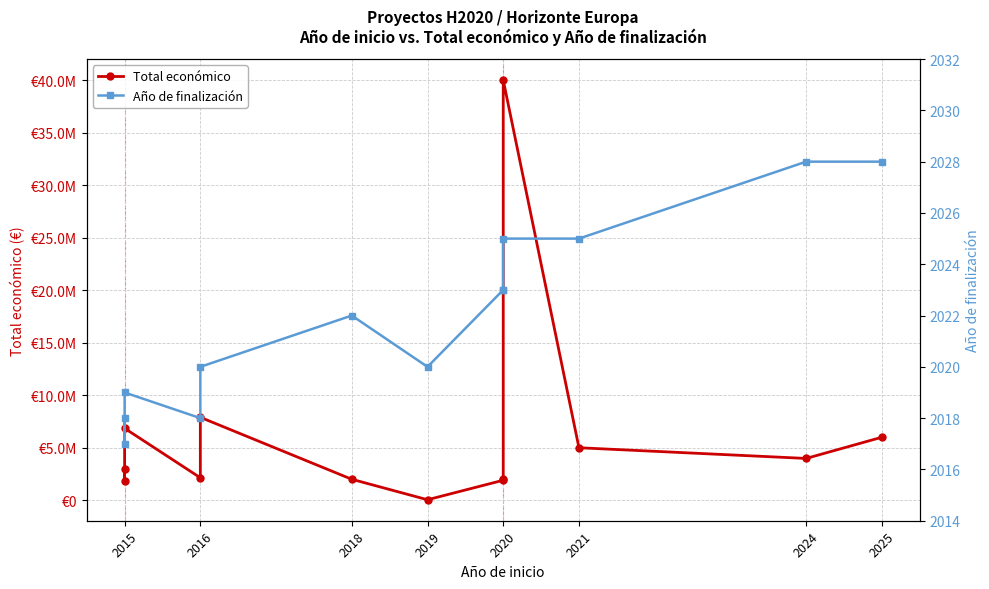

How many values in the Año de finalización series exceed 2022?

6